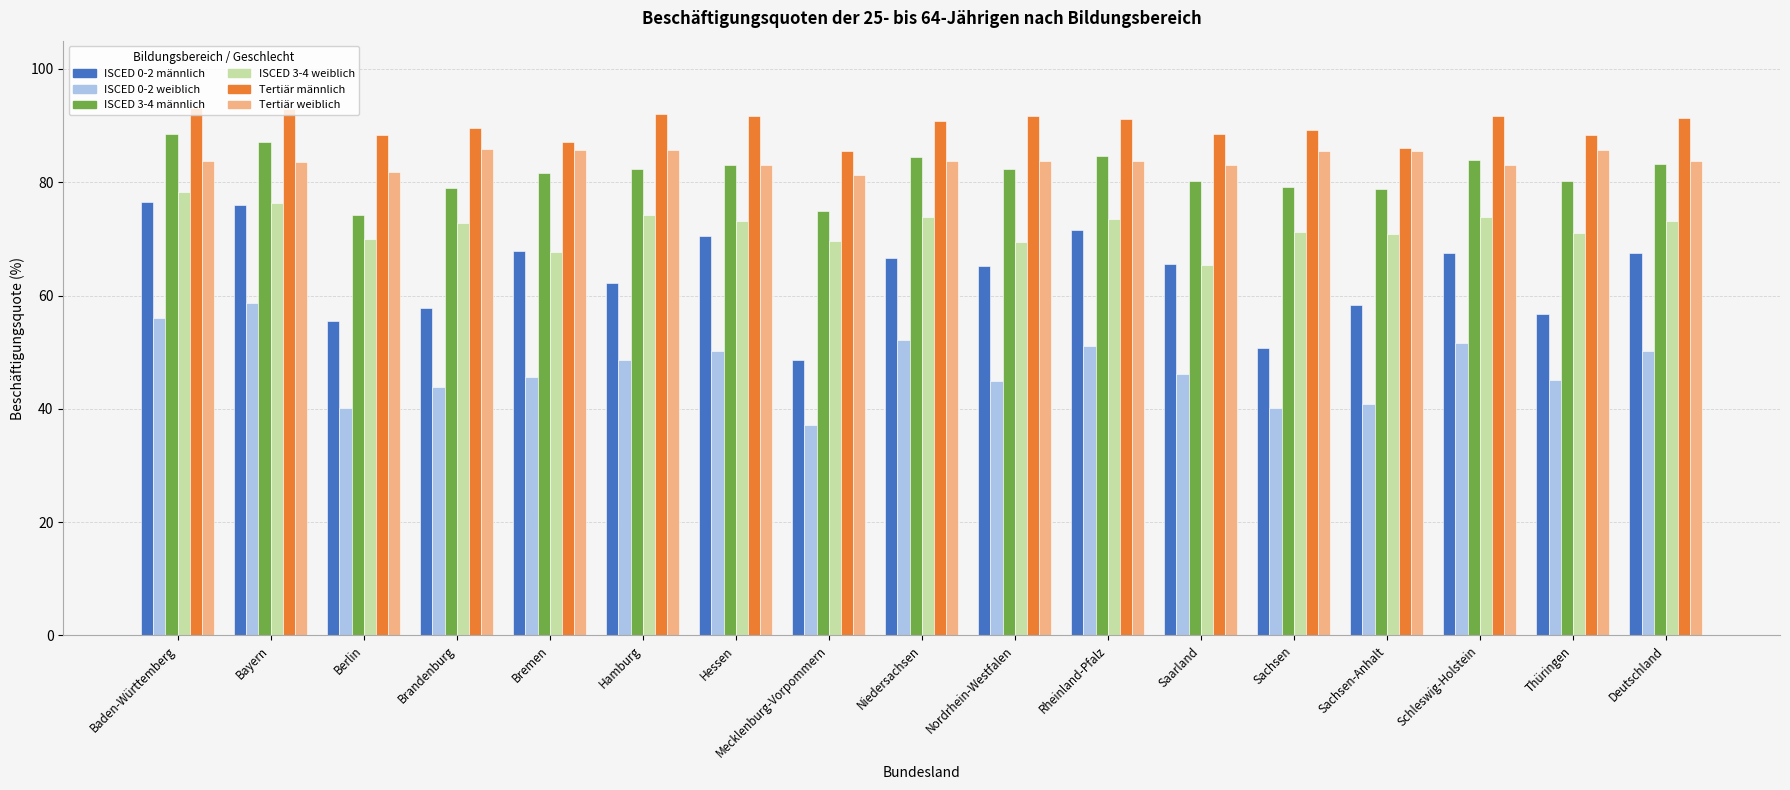

What value does the Tertiär weiblich series have at Bremen?

85.7